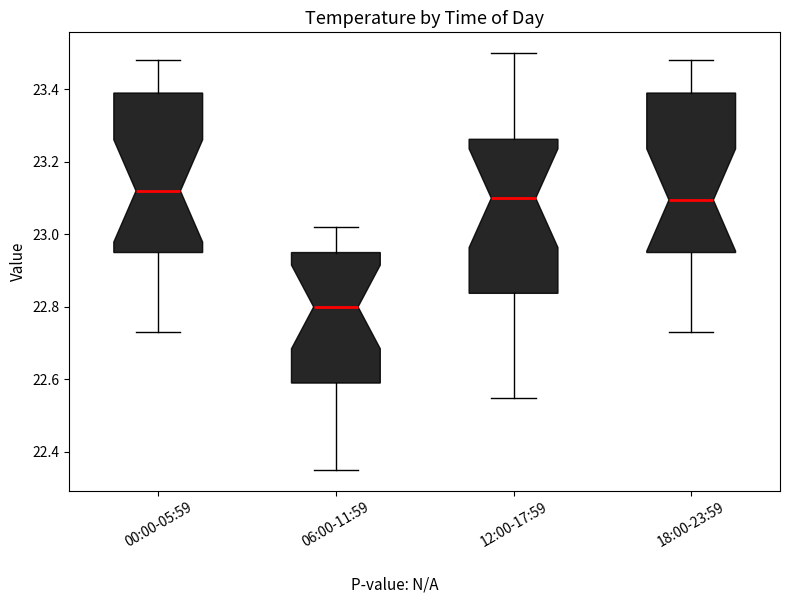

Reading left to right, read every box against the y-axis: the position of its median line, the range the box covers, and the ends of its whiskers. The values are not printed on the chart, so give them approximately, as read against the axis.

00:00-05:59: median 23.12, box 22.96 to 23.40, whiskers 22.74 to 23.48
06:00-11:59: median 22.80, box 22.60 to 22.96, whiskers 22.36 to 23.02
12:00-17:59: median 23.10, box 22.84 to 23.26, whiskers 22.56 to 23.50
18:00-23:59: median 23.10, box 22.96 to 23.40, whiskers 22.74 to 23.48